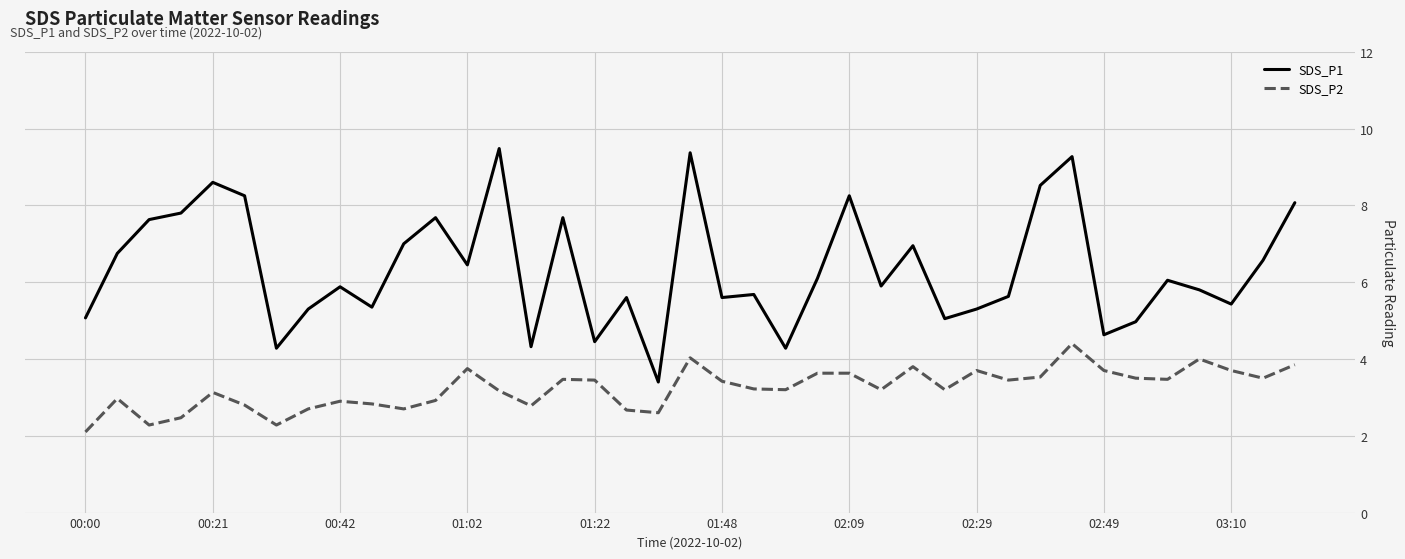

Which series has the largest total across all categories?

SDS_P1